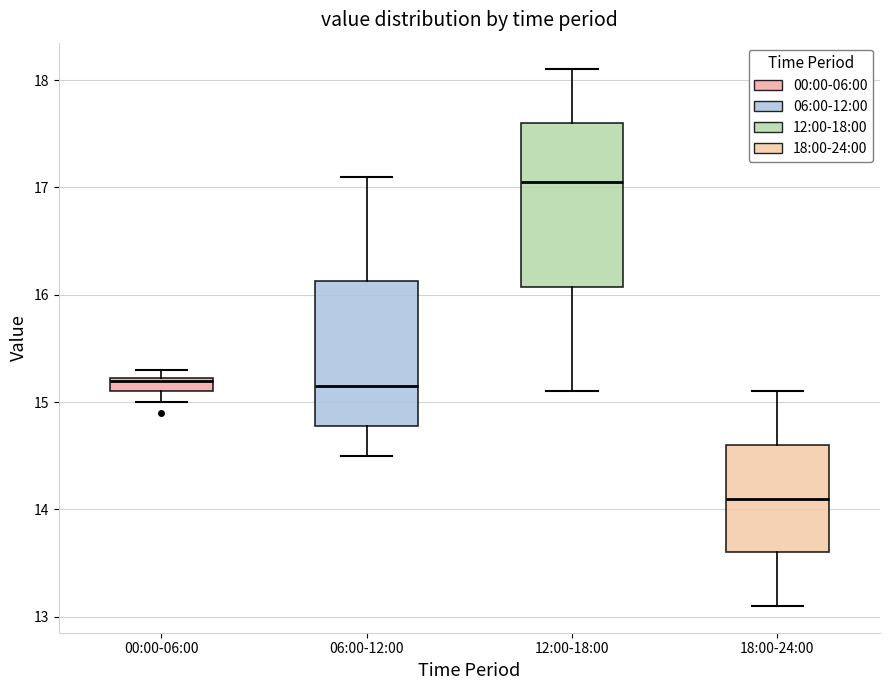

Where is the lower edge of the box for 12:00-18:00 on the y-axis? The values are not printed on the chart, so give them approximately, as read against the axis.

16.1